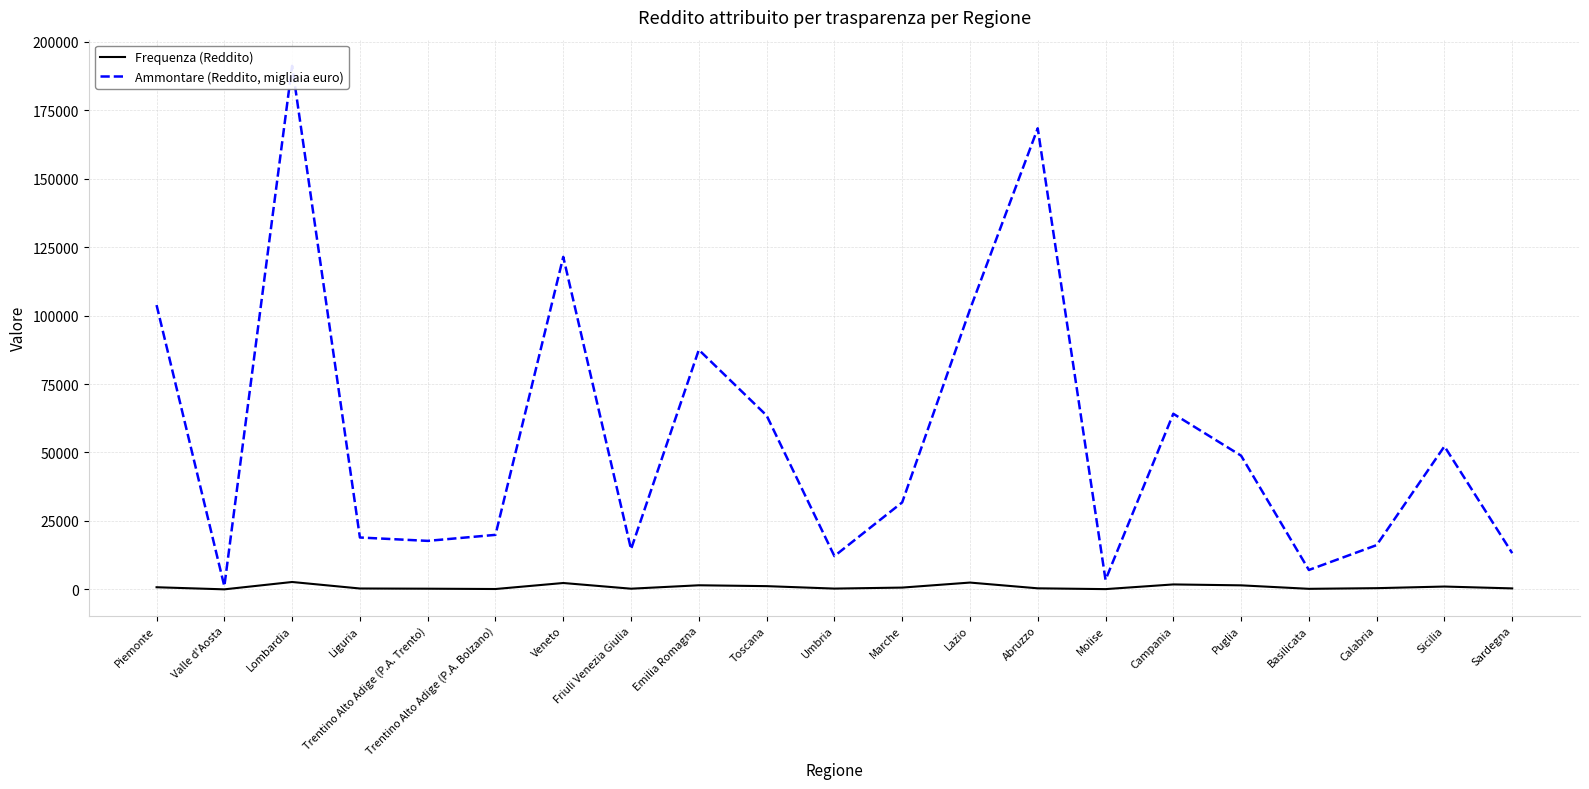

True or false: Frequenza (Reddito) and Ammontare (Reddito, migliaia euro) intersect in this chart.

False